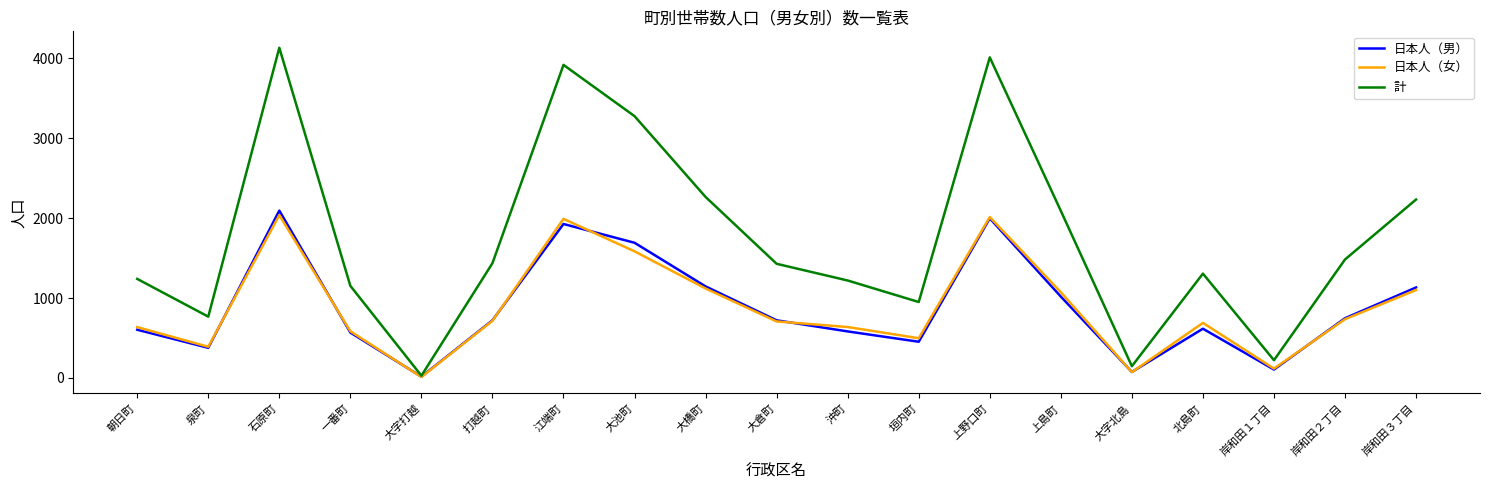

At which label does 計 reach its peak?

石原町